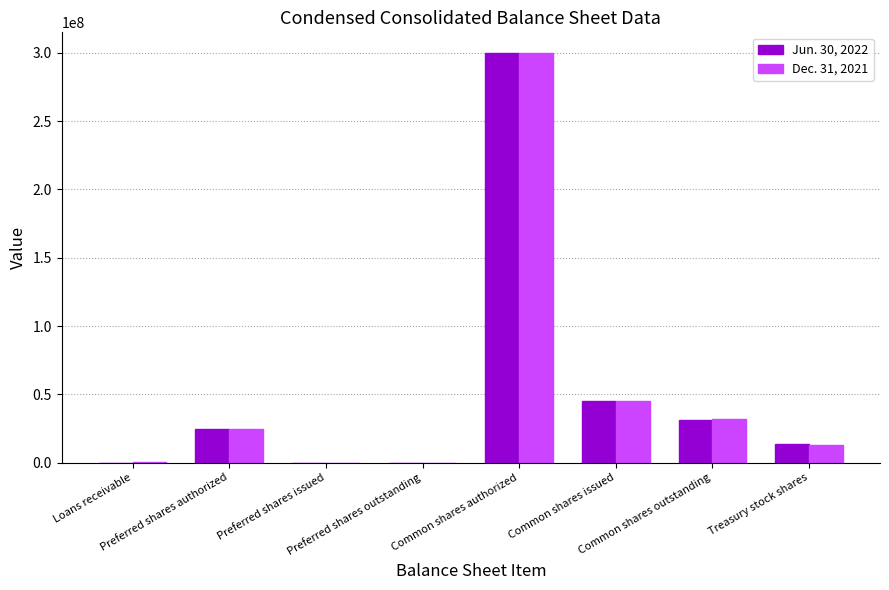

What is the greatest value displayed?

300000000